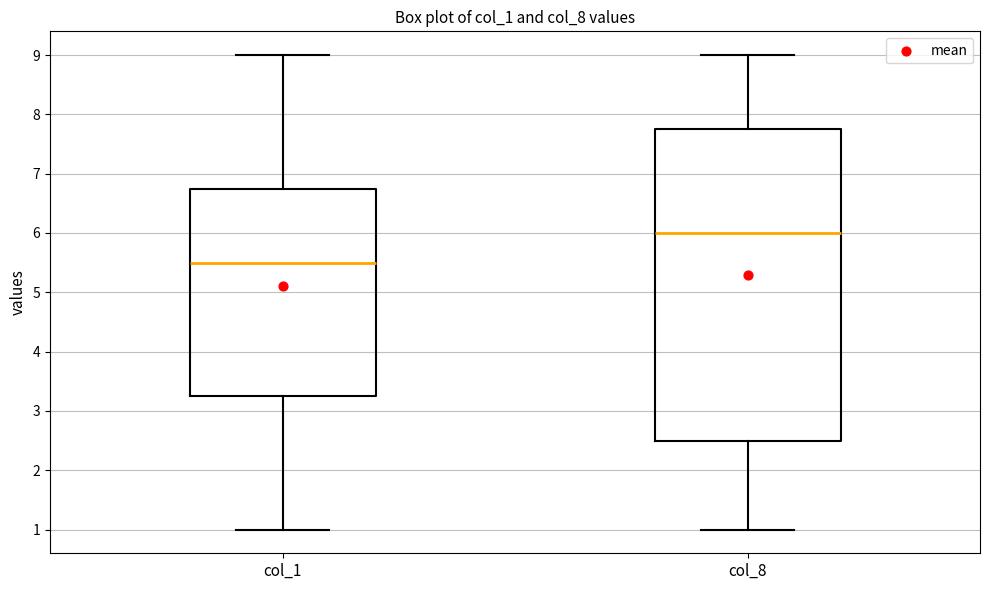

Comparing the boxes themselves (not the whiskers), which one is the tallest?

col_8